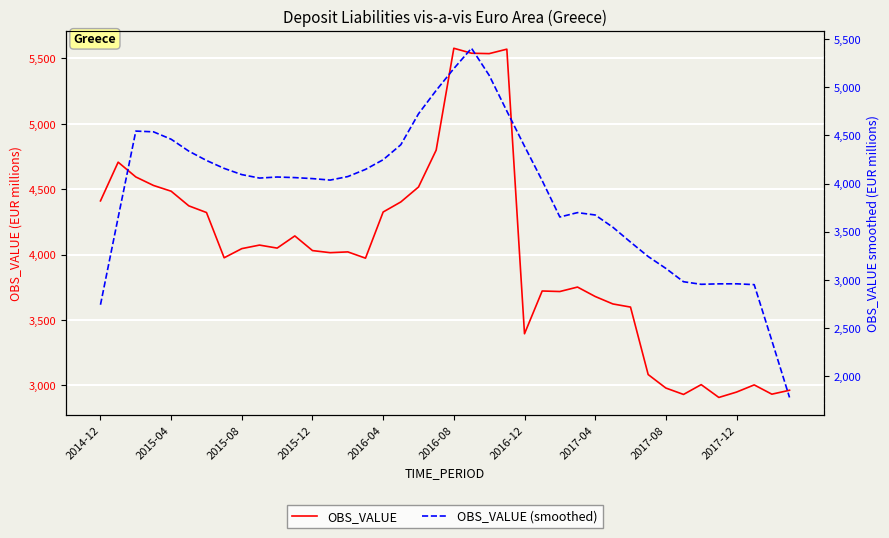

What is the approximate value of OBS_VALUE at 34?

3005.0